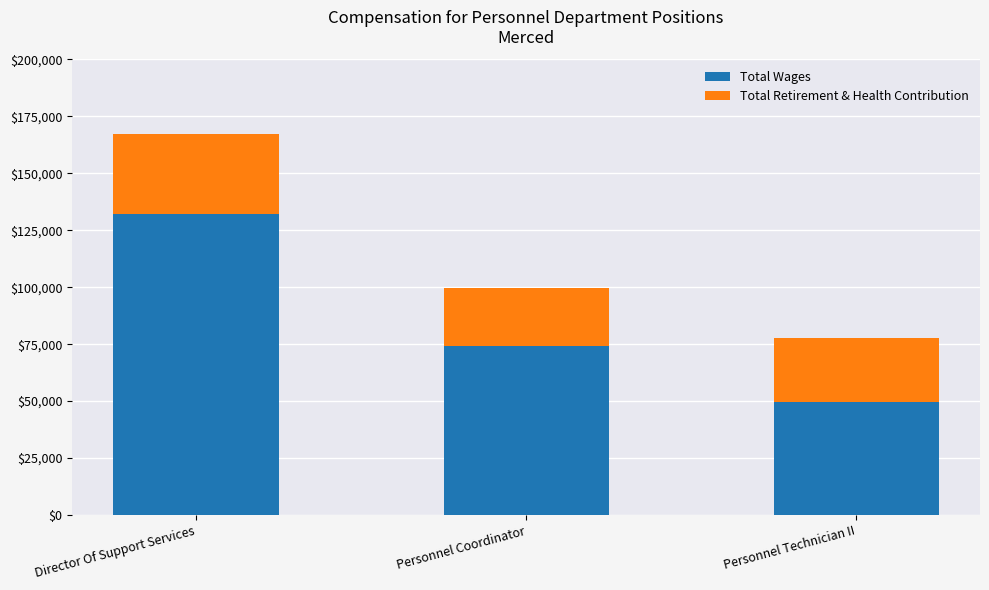

What are all the series names shown in the legend?

Total Wages, Total Retirement & Health Contribution